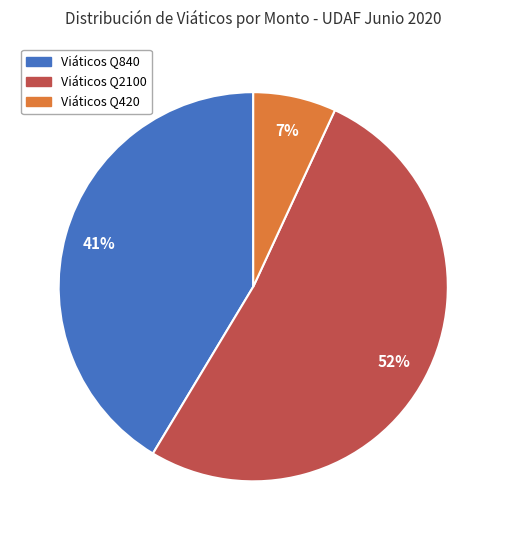

To the nearest percent, what is the average slice percentage?

33%